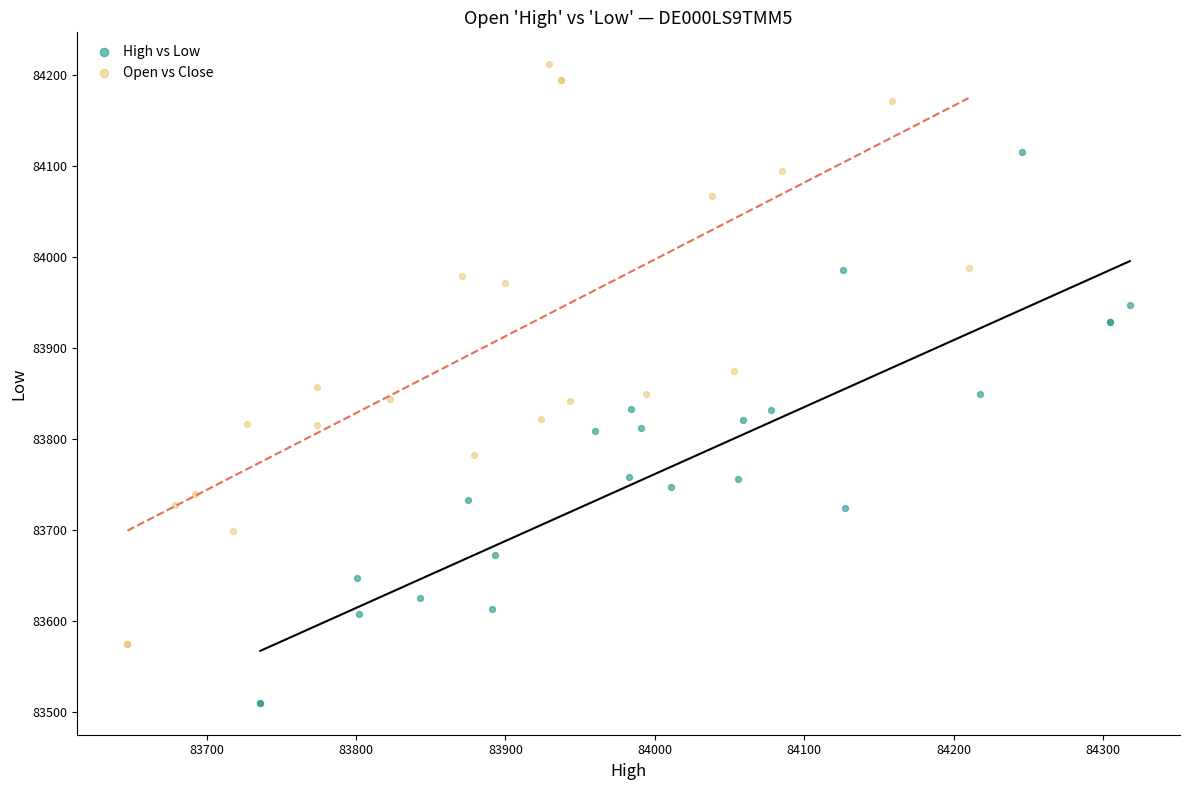

Which series reaches the maximum Y coordinate?

Open vs Close